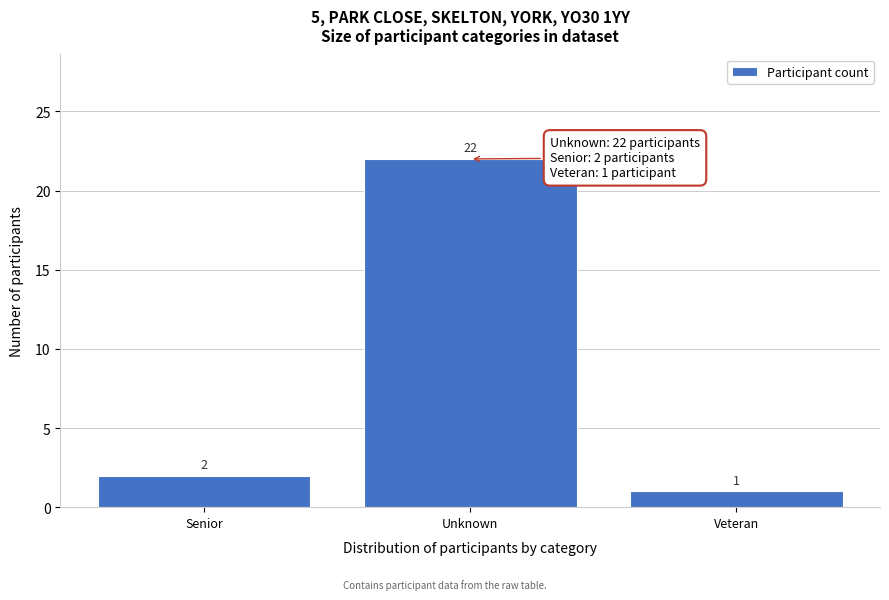

Reading left to right, transcribe all the data shown in this chart.

2	22	1